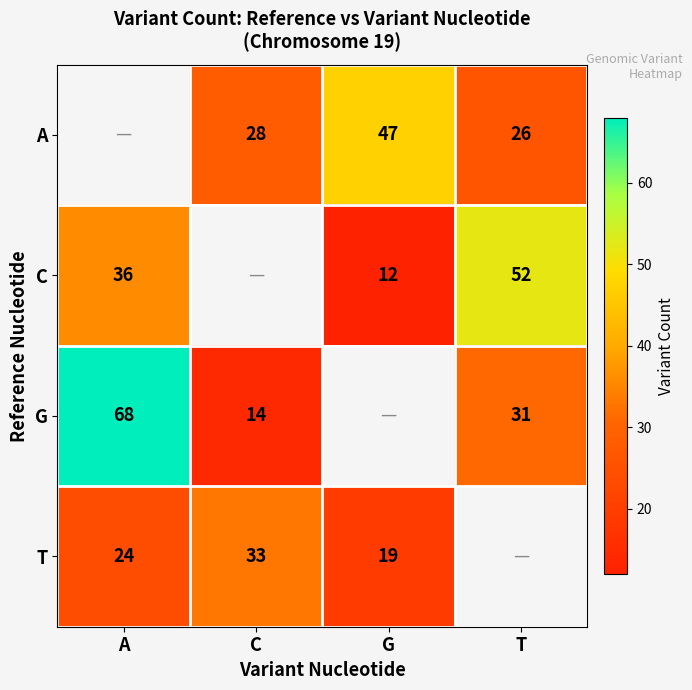

Is the value of G at T greater than the value of A at T?

Yes